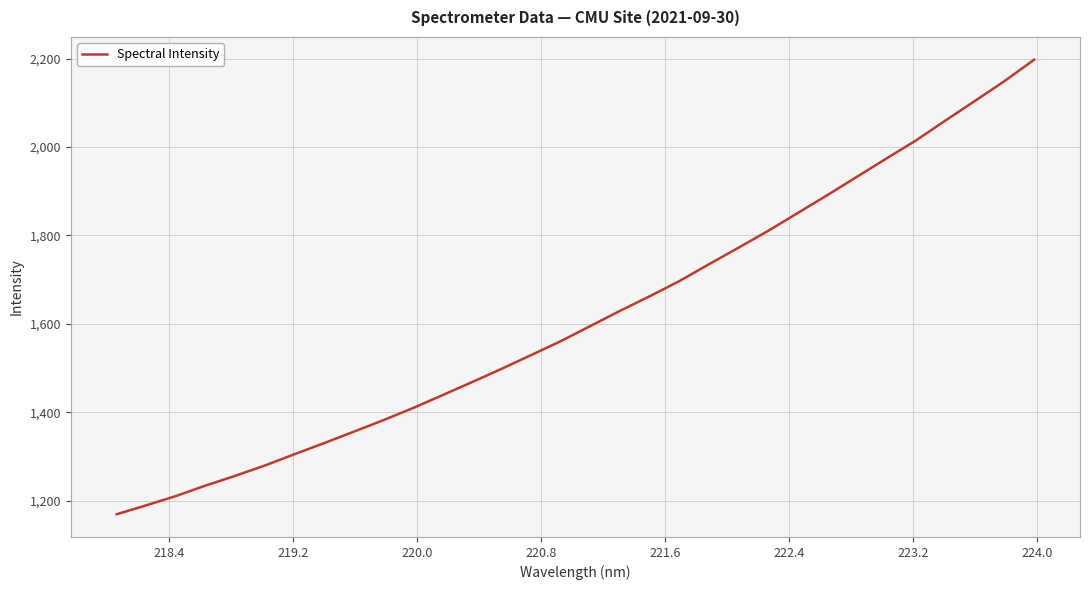

True or false: there are more than 0 points higher than both neighbors.

False